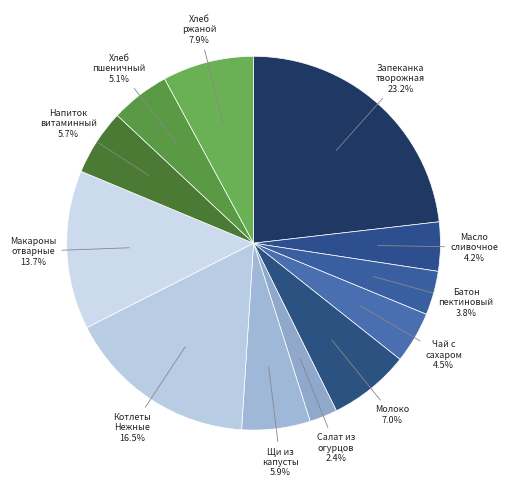

How many segments does this pie chart have?

12